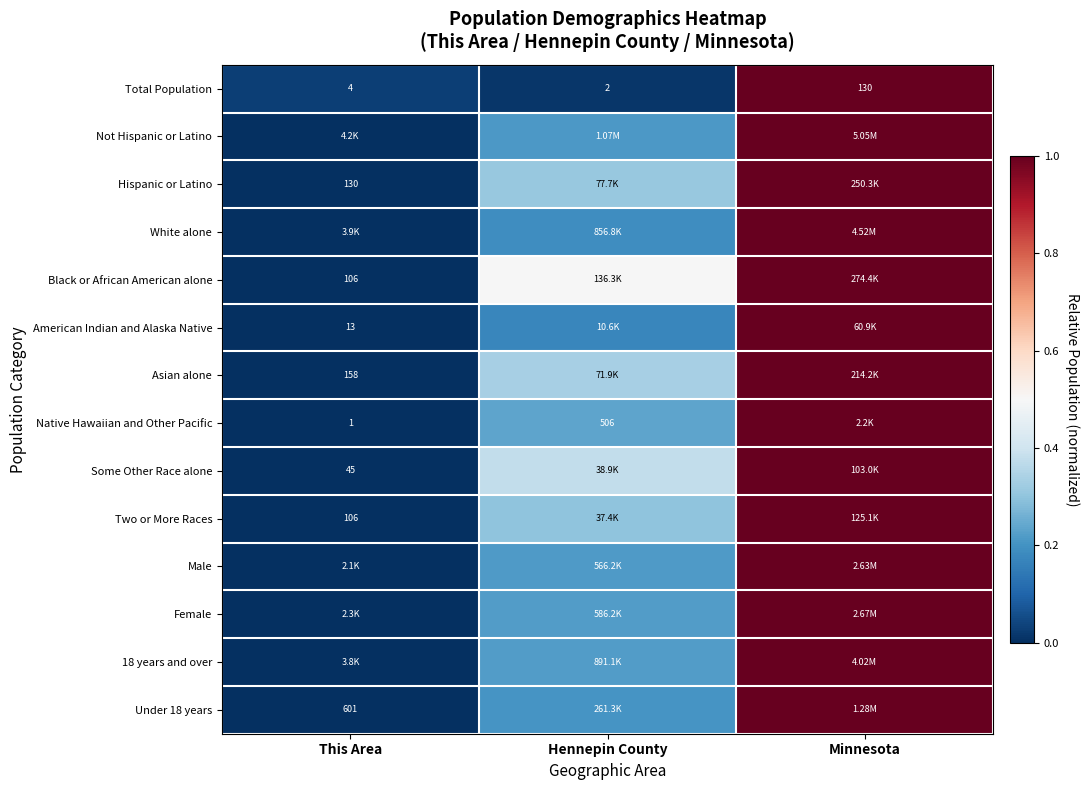

Where is Total Population nearest to the value 66?

This Area